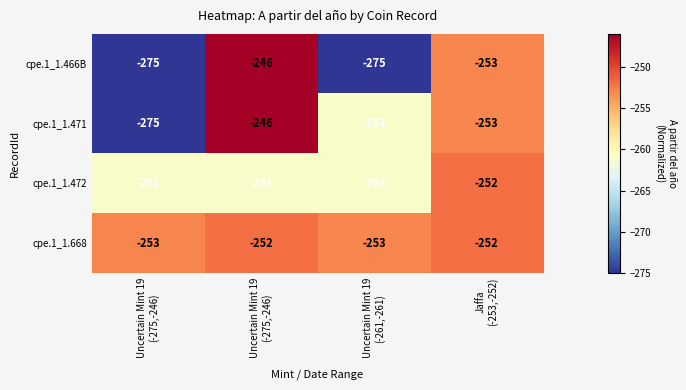

Count the number of categories in the chart.

4